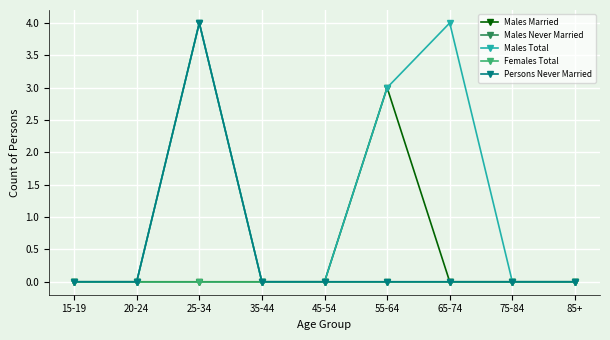

List the labels in order of Males Total value, largest first.

25-34, 65-74, 55-64, 15-19, 20-24, 35-44, 45-54, 75-84, 85+